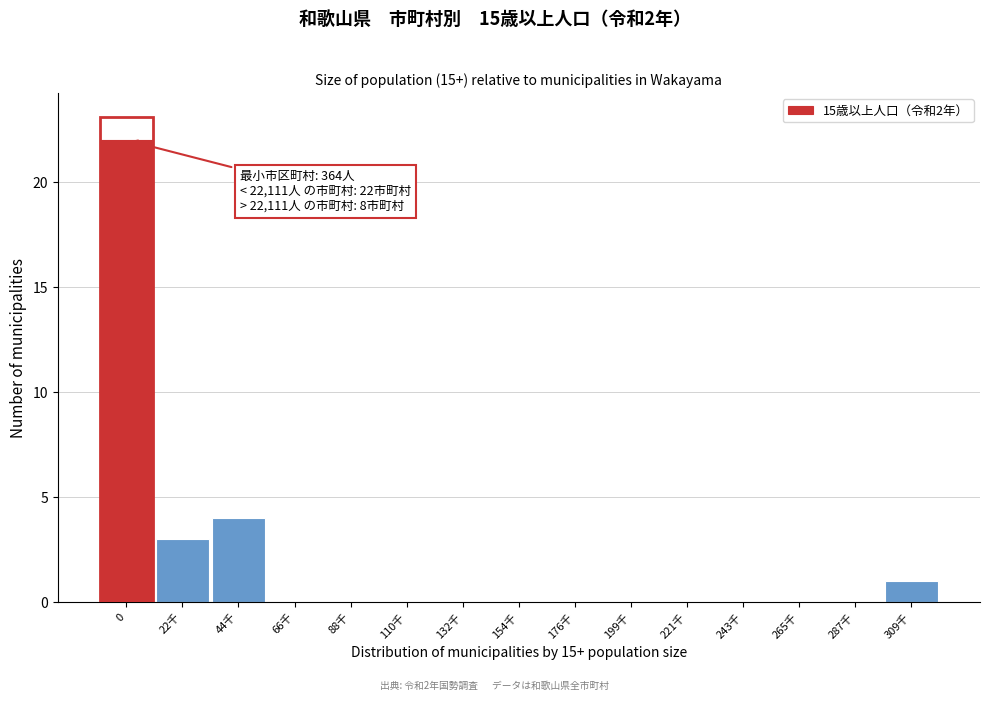

Reading left to right, list all the values displayed in this chart.

0=22	22千=3	44千=4	66千=0	88千=0	110千=0	132千=0	154千=0	176千=0	199千=0	221千=0	243千=0	265千=0	287千=0	309千=1